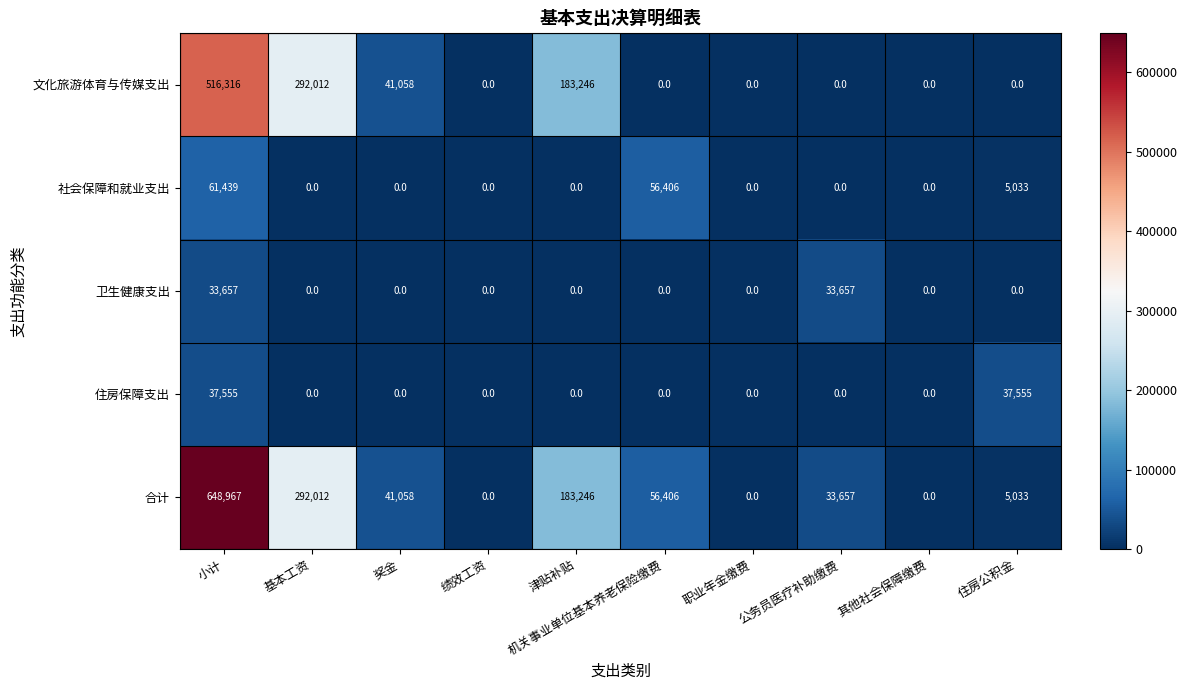

What is the maximum value shown in the chart?

648967